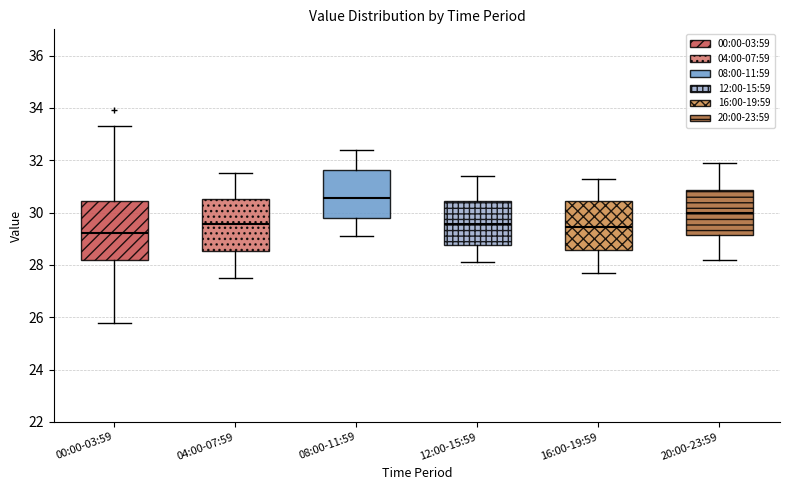

Where is the lower edge of the box for 00:00-03:59 on the y-axis? The values are not printed on the chart, so give them approximately, as read against the axis.

28.2